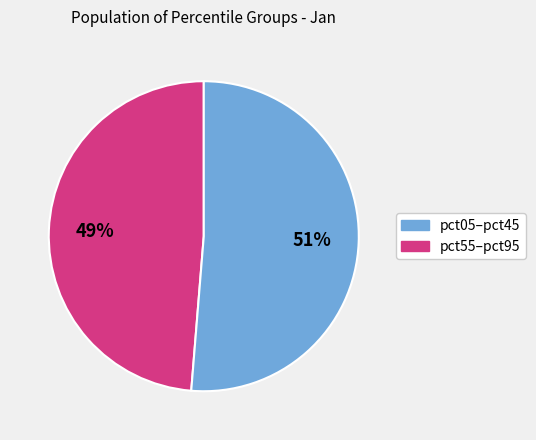

To the nearest percent, what is the average slice percentage?

50%